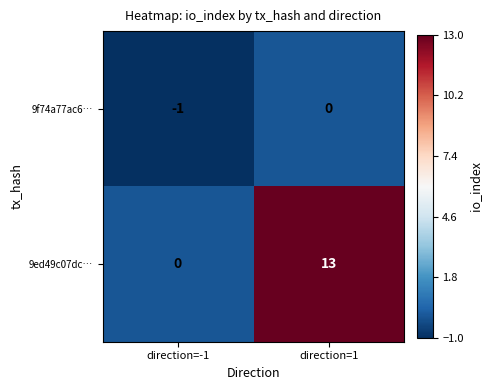

True or false: 9ed49c07dc… has a value of 9 at direction=1.

False